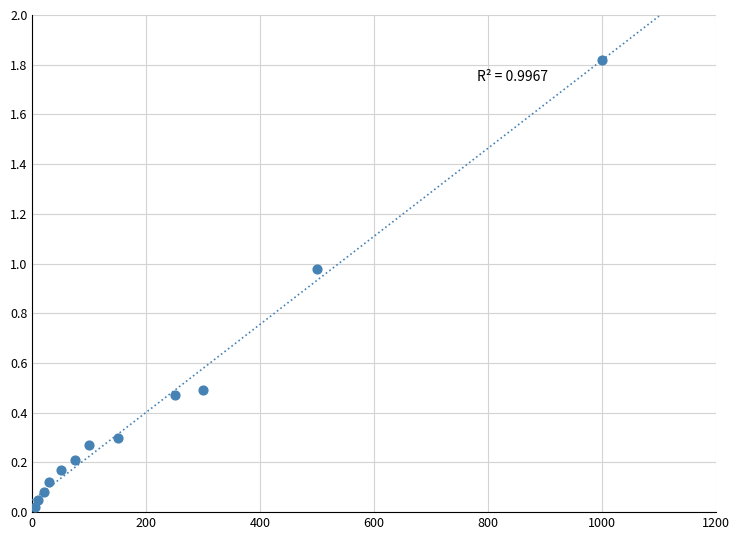

What is the average X value?

207.5